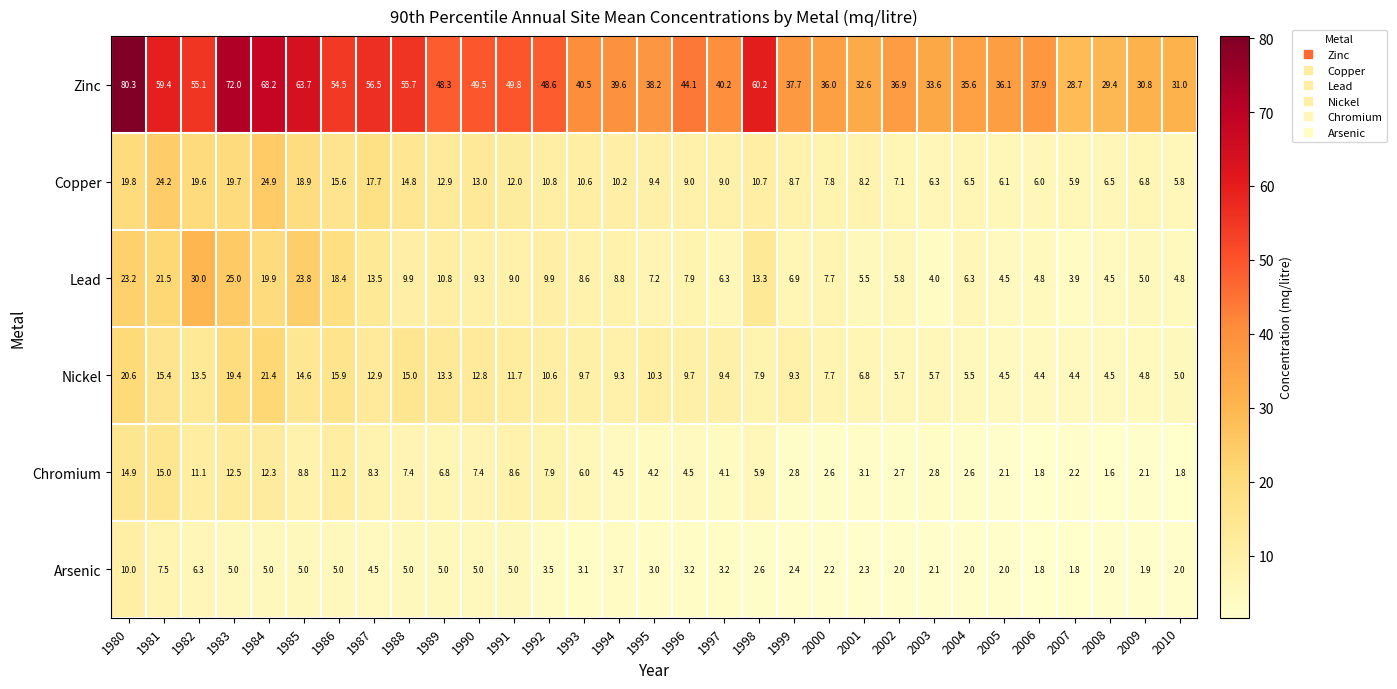

At which category is the sum across all series the highest?

1980